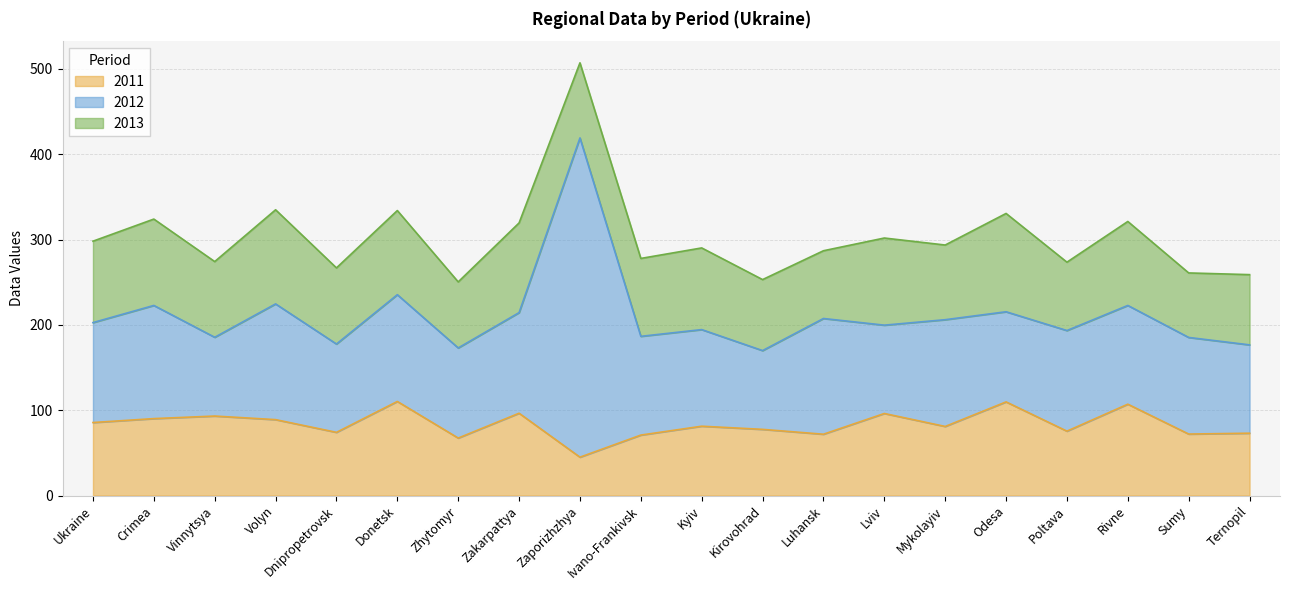

What is the difference between the highest and lowest values at Odesa?

9.6